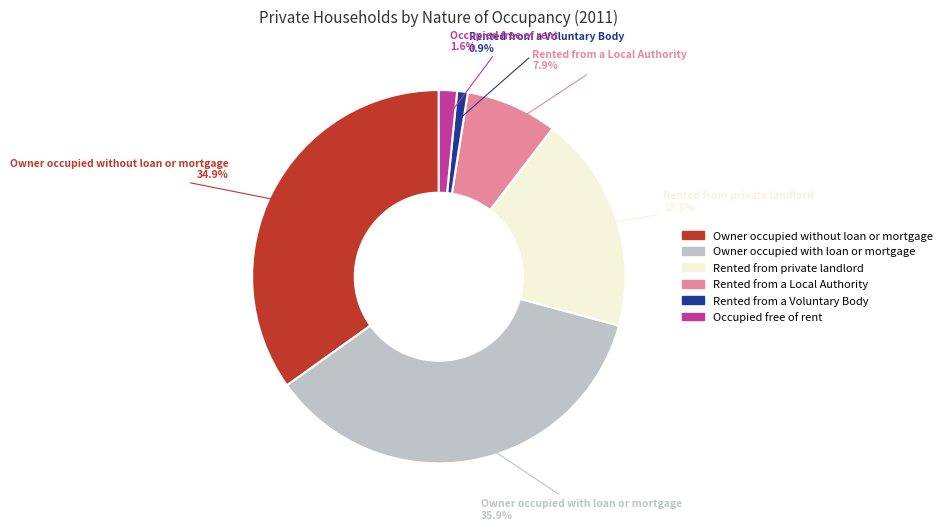

To the nearest percent, what percentage of the pie is Owner occupied without loan or mortgage?

35%